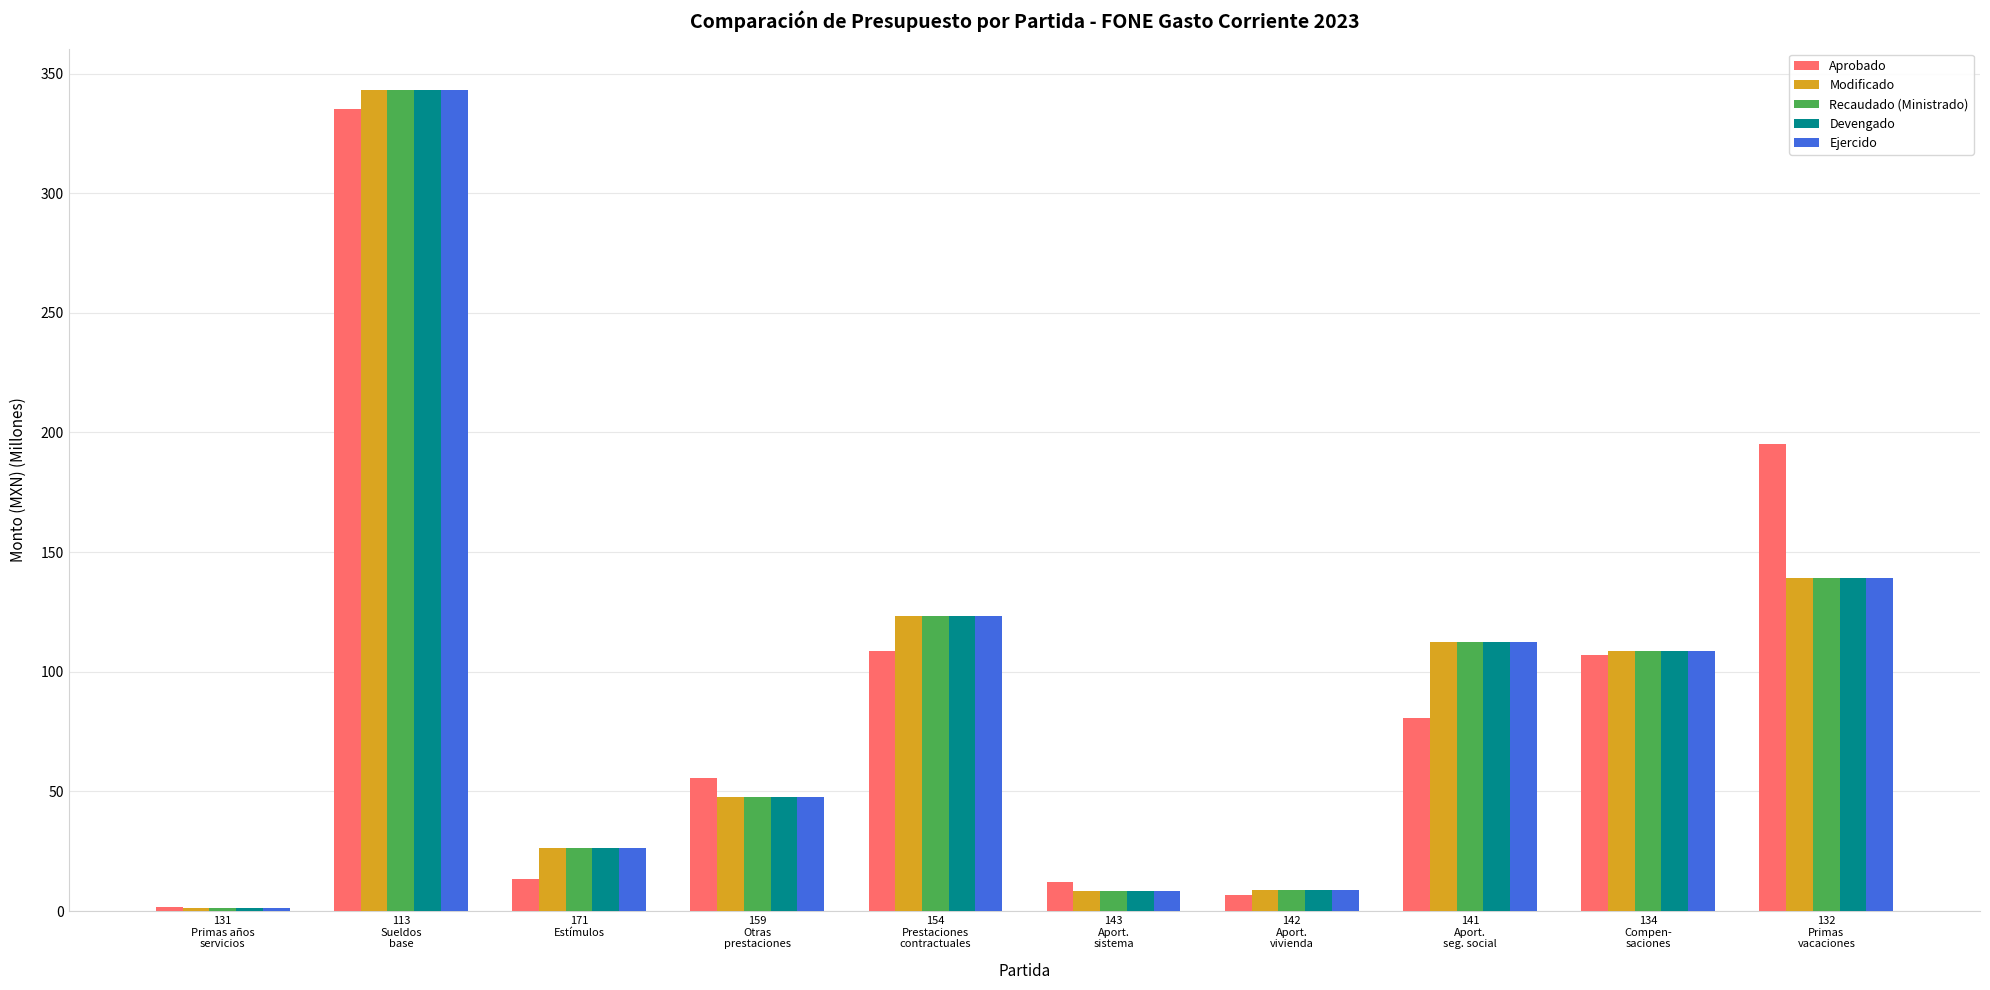

Does the chart contain stacked bars?

No